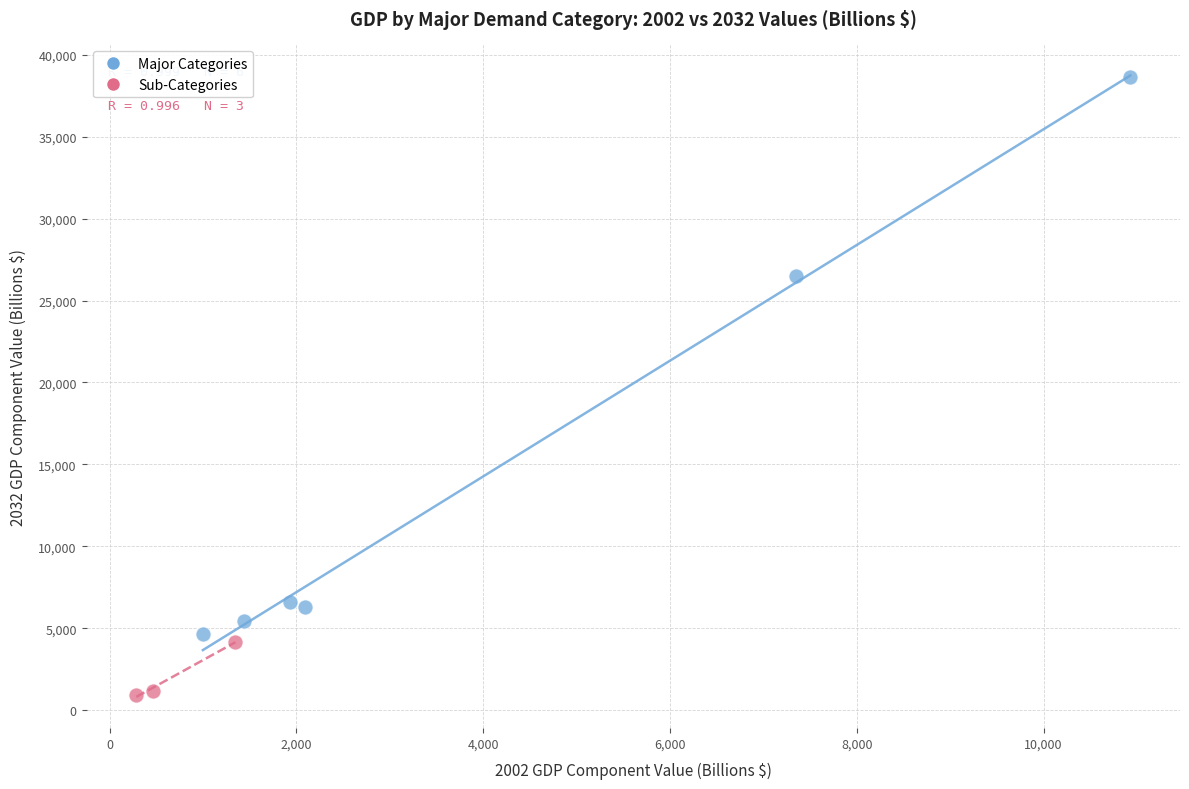

What are all the series names shown in the legend?

Major Categories, Sub-Categories